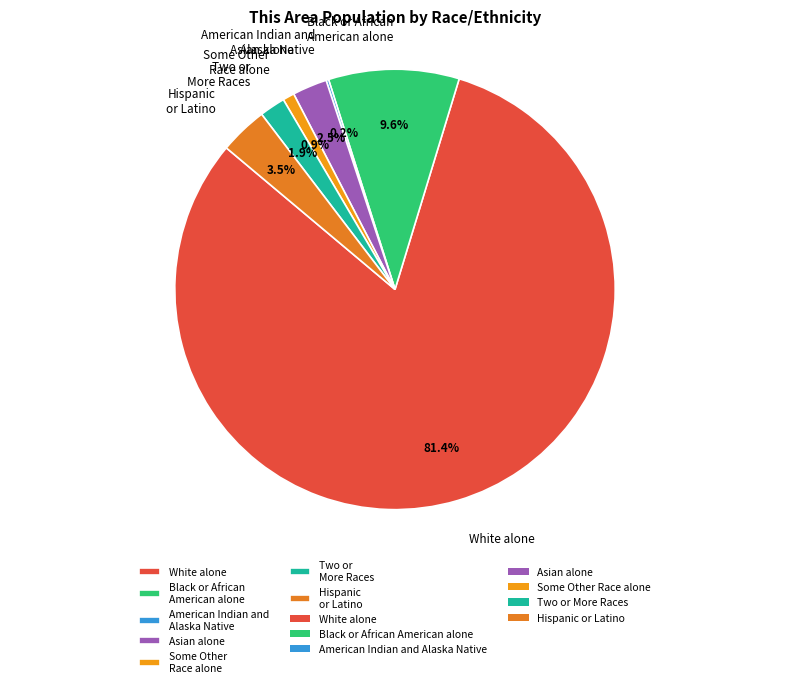

Which category has the biggest portion of the pie?

White alone